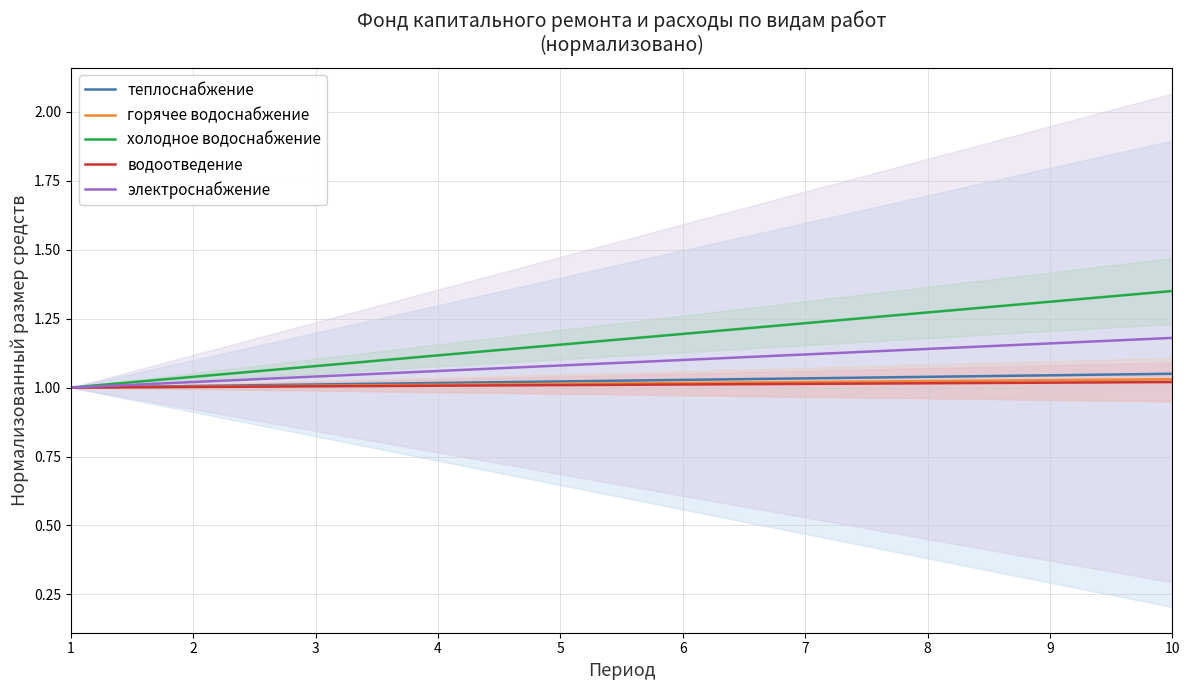

What are all the series names shown in the legend?

теплоснабжение, горячее водоснабжение, холодное водоснабжение, водоотведение, электроснабжение